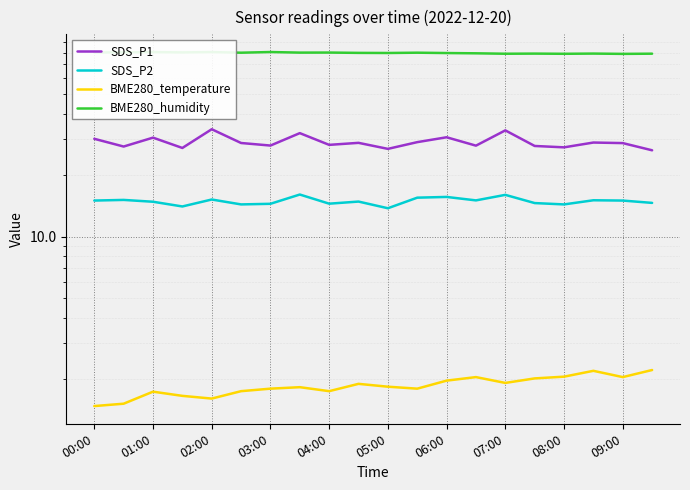

Which series has the largest range (max minus min)?

SDS_P1